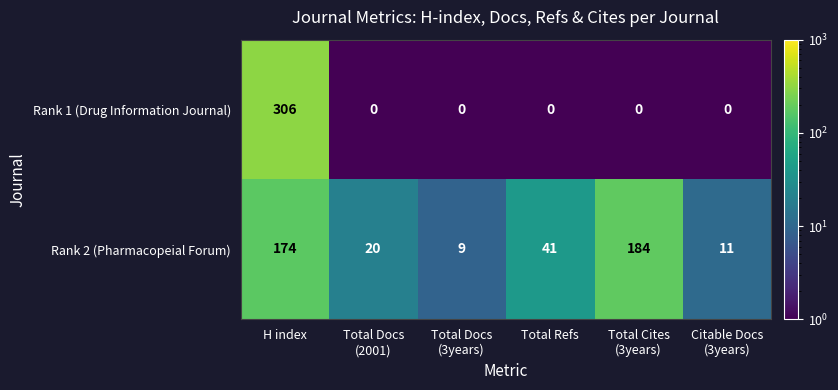

What is the average value of the Rank 1 (Drug Information Journal) series?

51